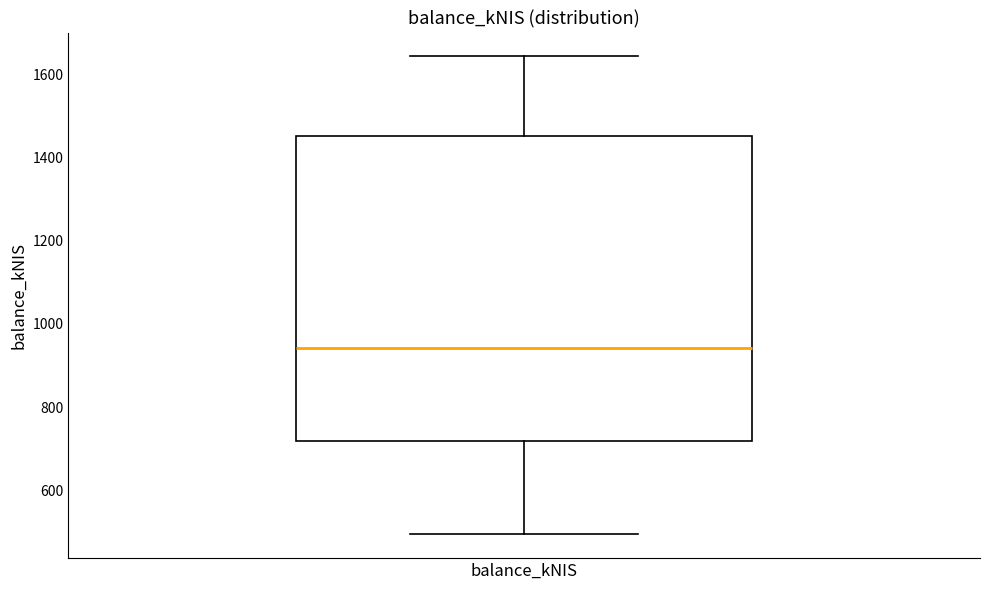

Read this box plot against the y-axis: the position of the median line, the range covered by the box, and the ends of both whiskers. The values are not printed on the chart, so give them approximately, as read against the axis.

median 940, box 720 to 1460, whiskers 500 to 1640